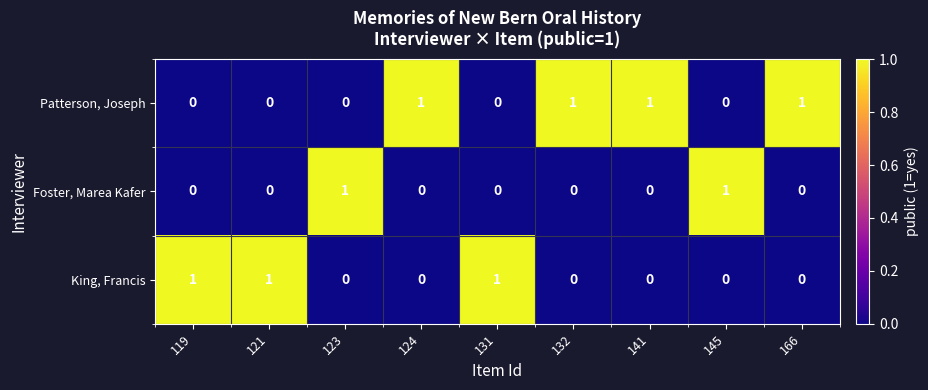

The value of Patterson, Joseph at 131 is 0. True or false?

True